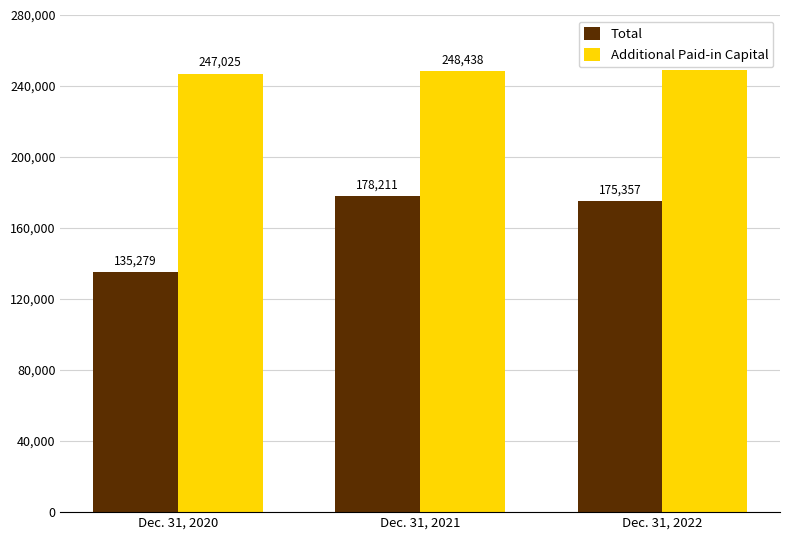

How many distinct data groups are displayed?

2